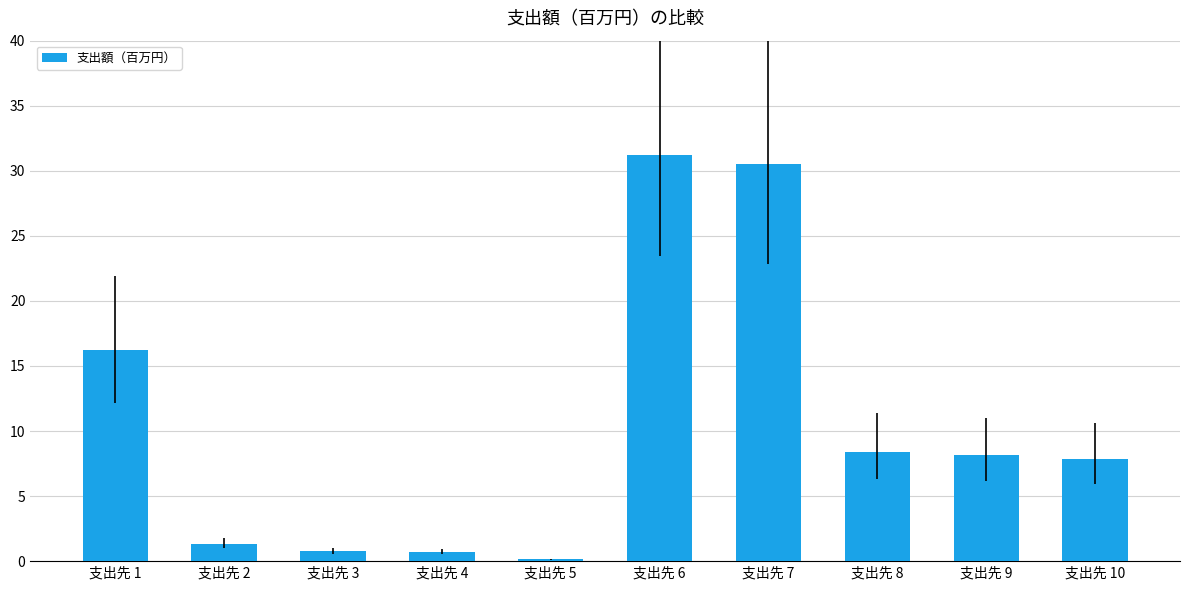

Is it true that the value at 支出先 9 is 8.2?

True